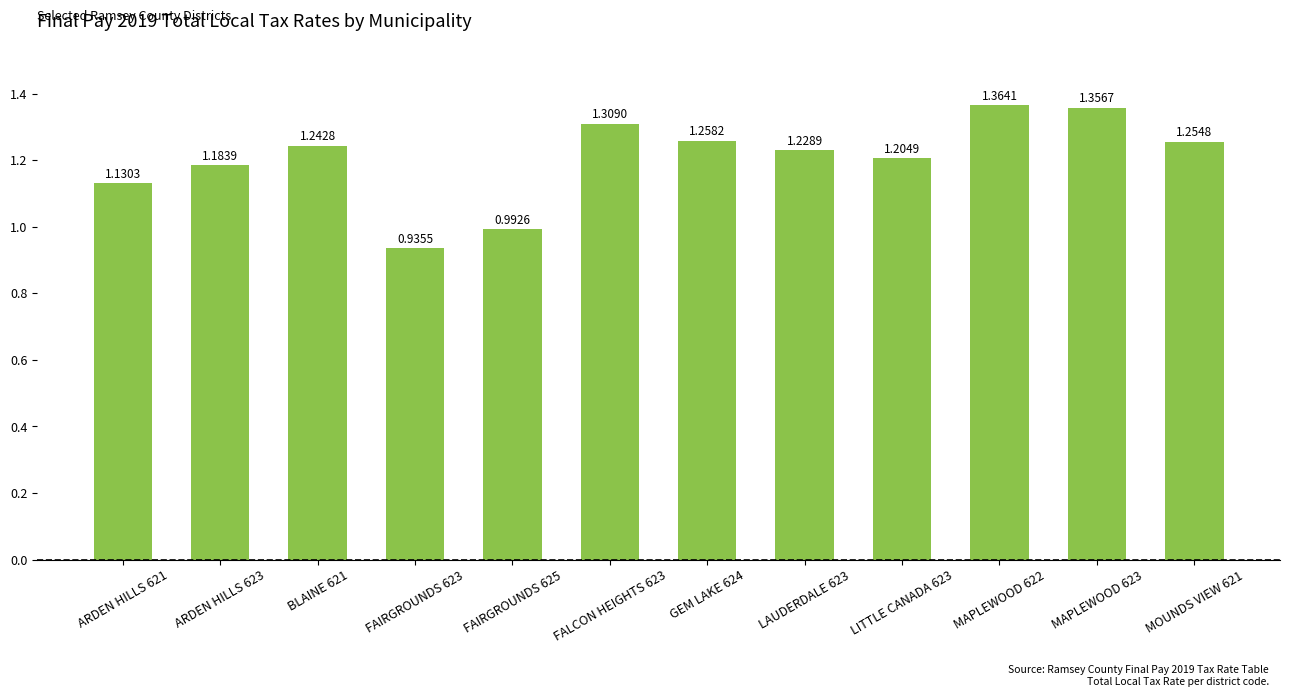

What is the difference between the maximum and minimum values?

0.4